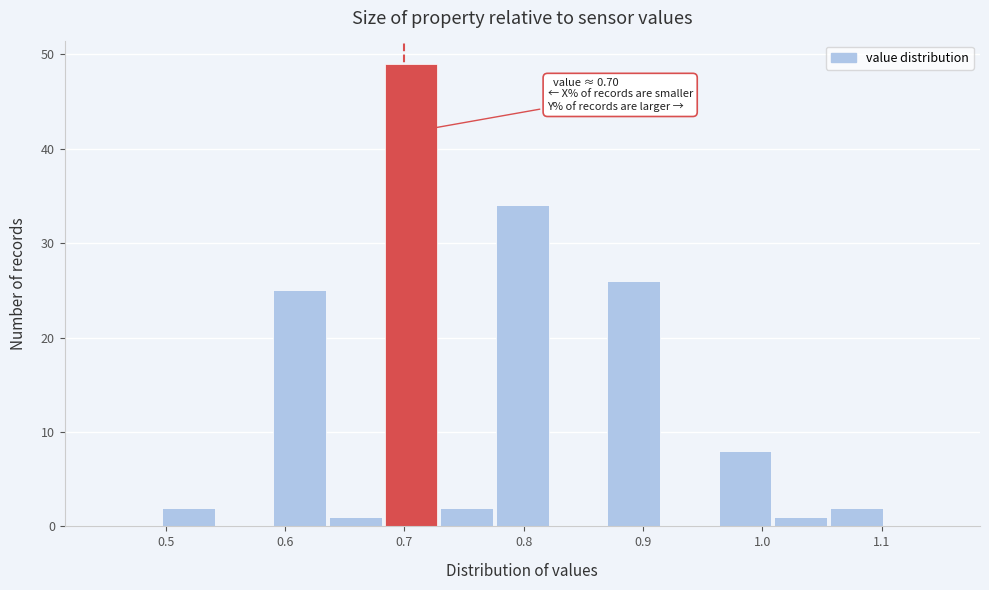

Over which range of the x-axis is the bar tallest?

0.68 to 0.73